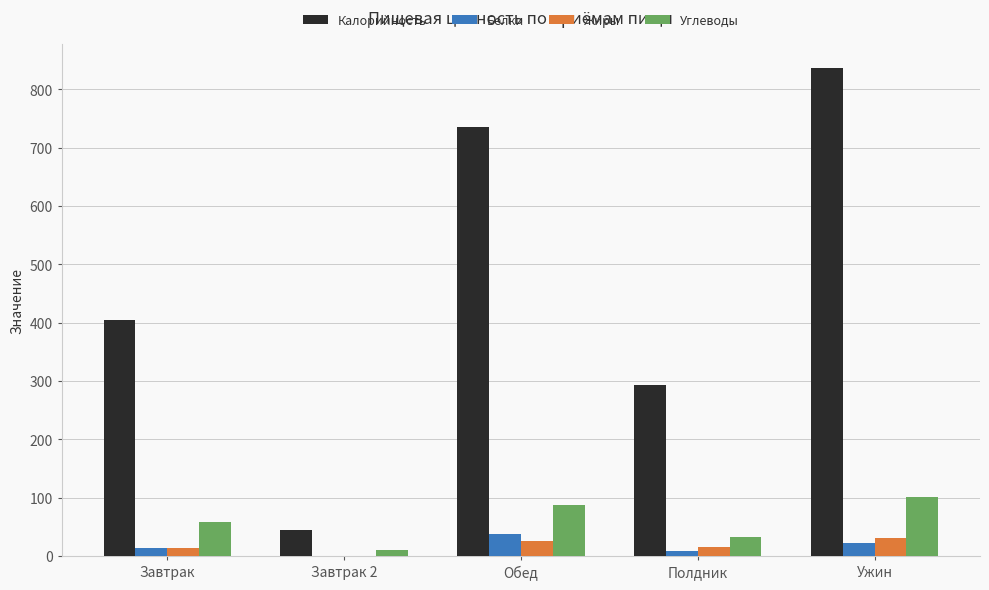

Where does the Белки series first go above 13?

Завтрак